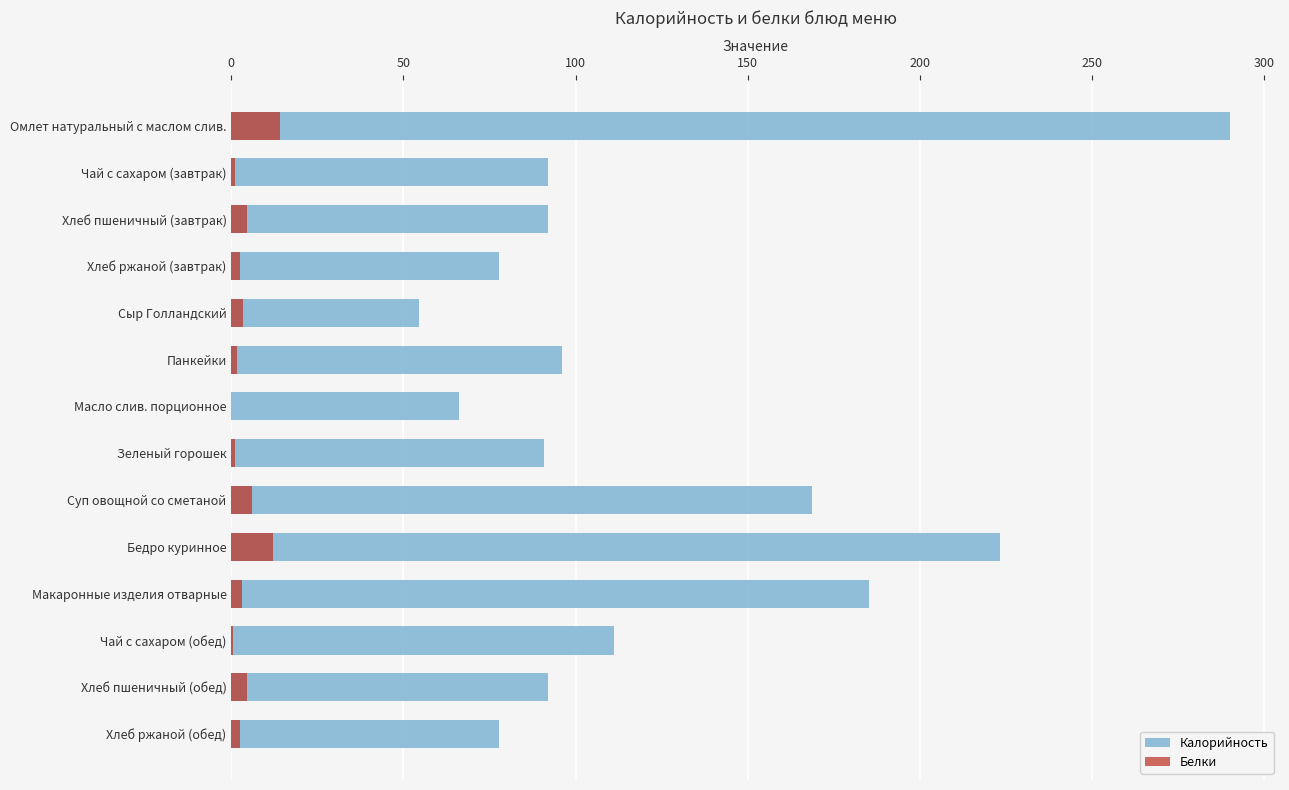

How many bars are there in each group?

2